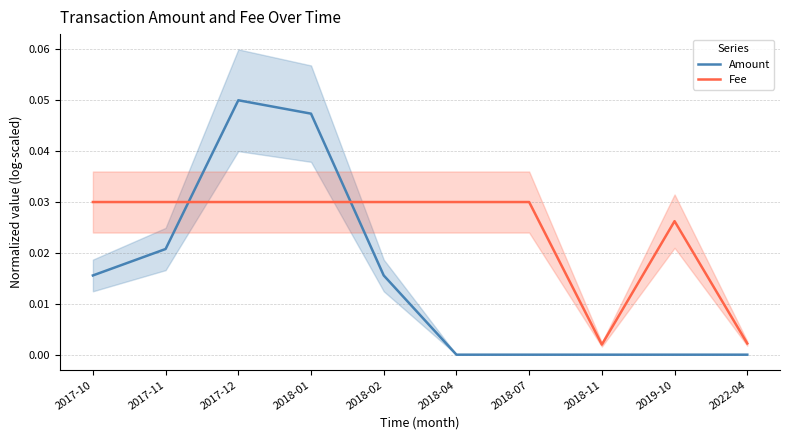

Reading left to right, transcribe all the data shown in this chart.

Amount: 0.0	0.0	0.1	0.0	0.0	0.0	0.0	0.0	0.0	0.0
Fee: 0.0	0.0	0.0	0.0	0.0	0.0	0.0	0.0	0.0	0.0